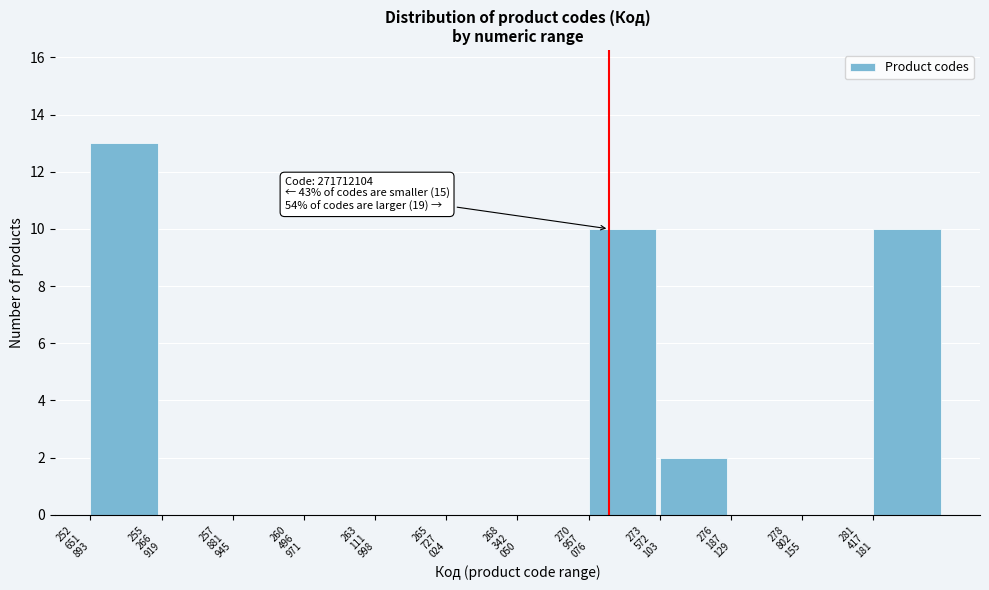

What is the maximum value shown in the chart?

13